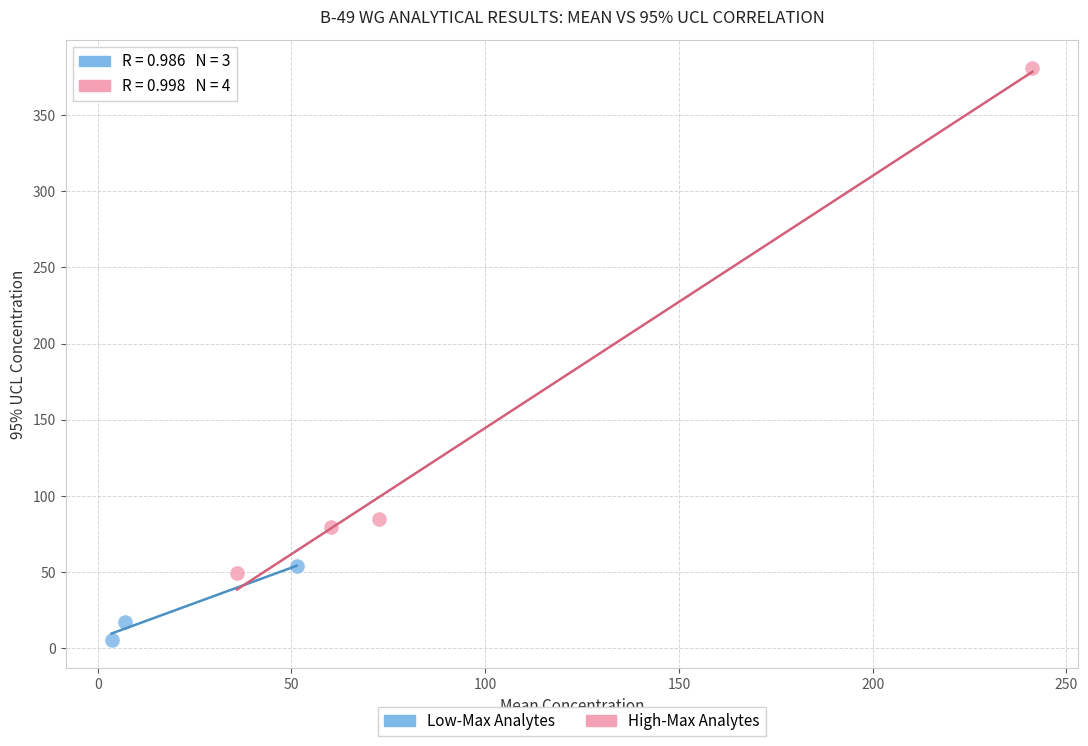

Which series reaches the minimum Y coordinate?

Low-Max Analytes